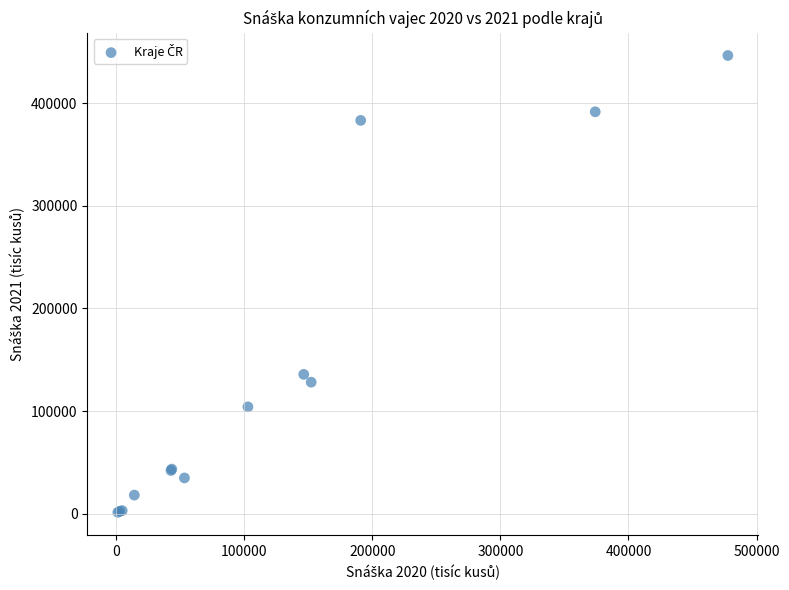

What Y value in the scatter plot is closest to 223914?

135810.9